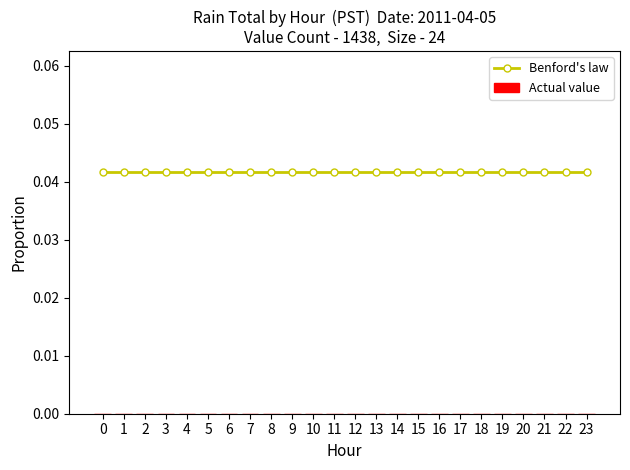

Reading right to left, transcribe all the data shown in this chart.

Benford's law: 23=0.0	22=0.0	21=0.0	20=0.0	19=0.0	18=0.0	17=0.0	16=0.0	15=0.0	14=0.0	13=0.0	12=0.0	11=0.0	10=0.0	9=0.0	8=0.0	7=0.0	6=0.0	5=0.0	4=0.0	3=0.0	2=0.0	1=0.0	0=0.0
Actual value: 23=0.0	22=0.0	21=0.0	20=0.0	19=0.0	18=0.0	17=0.0	16=0.0	15=0.0	14=0.0	13=0.0	12=0.0	11=0.0	10=0.0	9=0.0	8=0.0	7=0.0	6=0.0	5=0.0	4=0.0	3=0.0	2=0.0	1=0.0	0=0.0